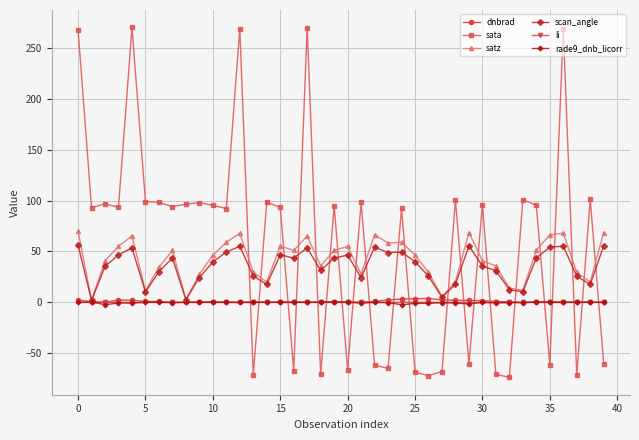

What is the maximum value shown in the chart?

269.8